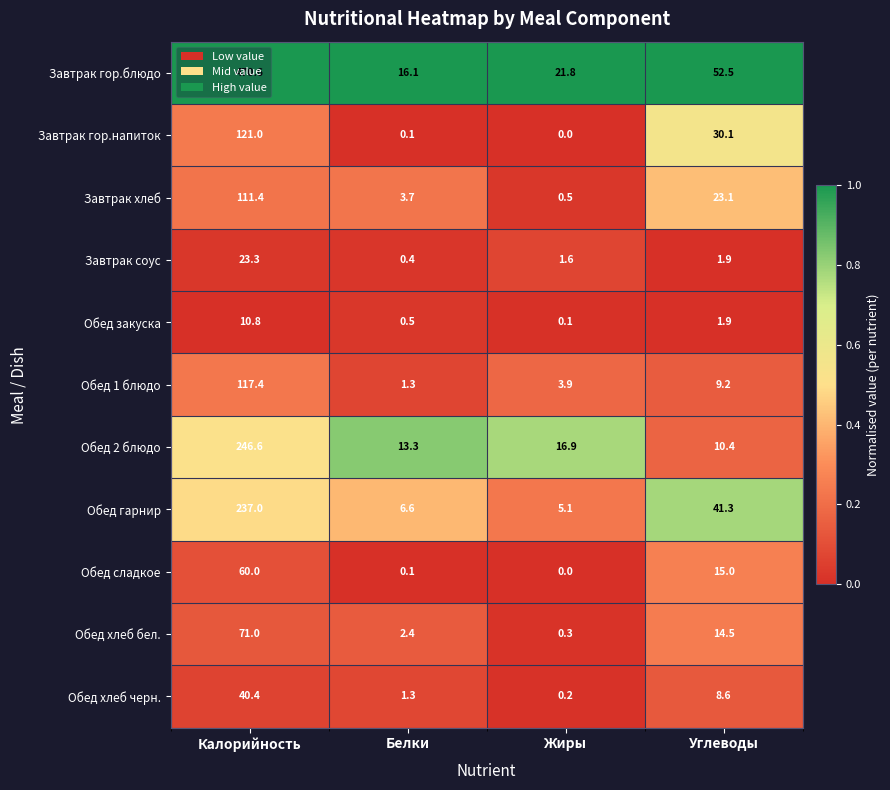

List the series in order of their peak value, lowest first.

Обед закуска, Завтрак соус, Обед хлеб черн., Обед сладкое, Обед хлеб бел., Завтрак хлеб, Обед 1 блюдо, Завтрак гор.напиток, Обед гарнир, Обед 2 блюдо, Завтрак гор.блюдо